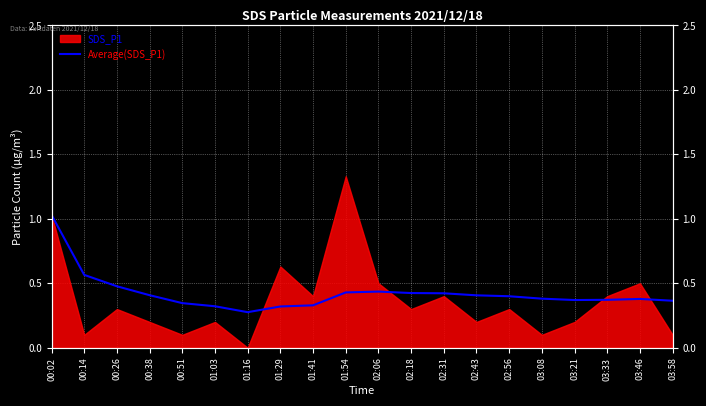

Reading left to right, transcribe all the data shown in this chart.

00:02=1.0	00:14=0.6	00:26=0.5	00:38=0.4	00:51=0.3	01:03=0.3	01:16=0.3	01:29=0.3	01:41=0.3	01:54=0.4	02:06=0.4	02:18=0.4	02:31=0.4	02:43=0.4	02:56=0.4	03:08=0.4	03:21=0.4	03:33=0.4	03:46=0.4	03:58=0.4